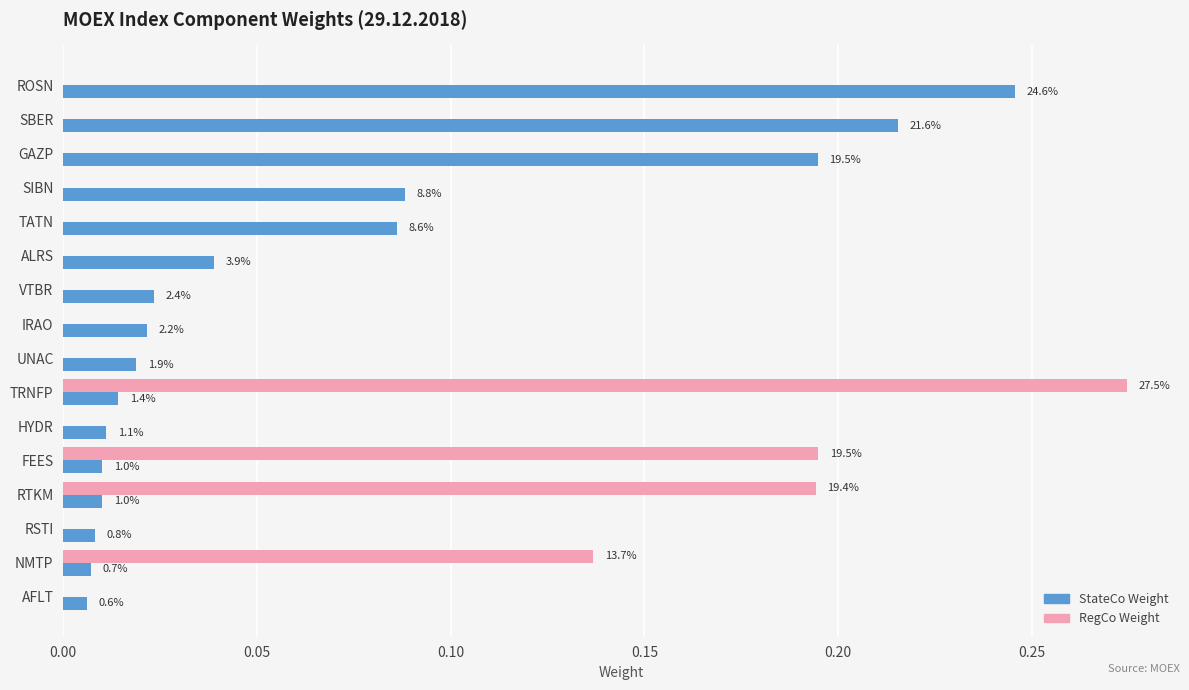

What are all the series names shown in the legend?

StateCo Weight, RegCo Weight